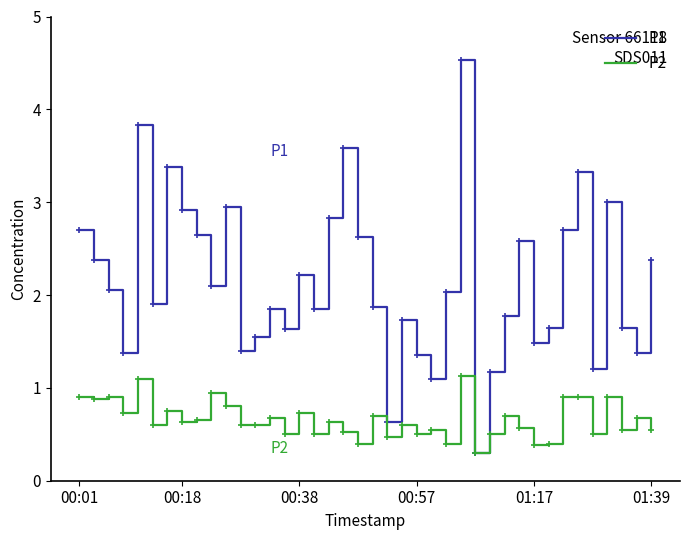

How many series are shown in this chart?

2